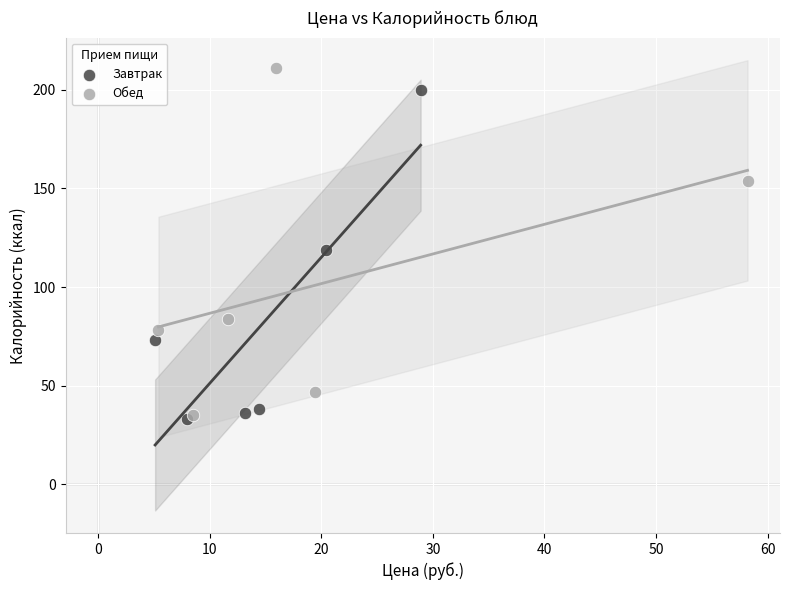

Which series reaches the maximum Y coordinate?

Обед